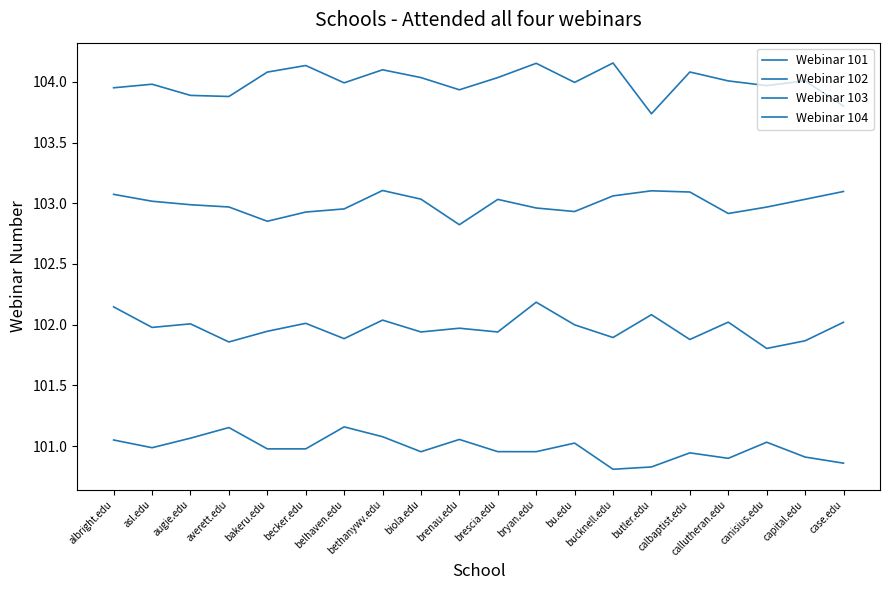

True or false: Webinar 101 and Webinar 103 intersect in this chart.

False